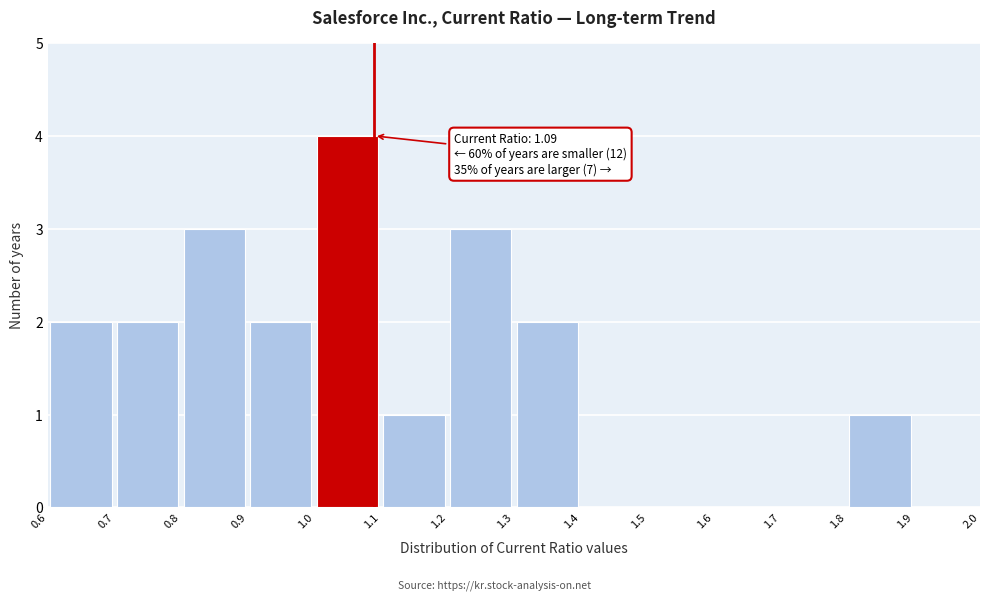

Which range on the x-axis has the tallest bar?

1.0 to 1.1